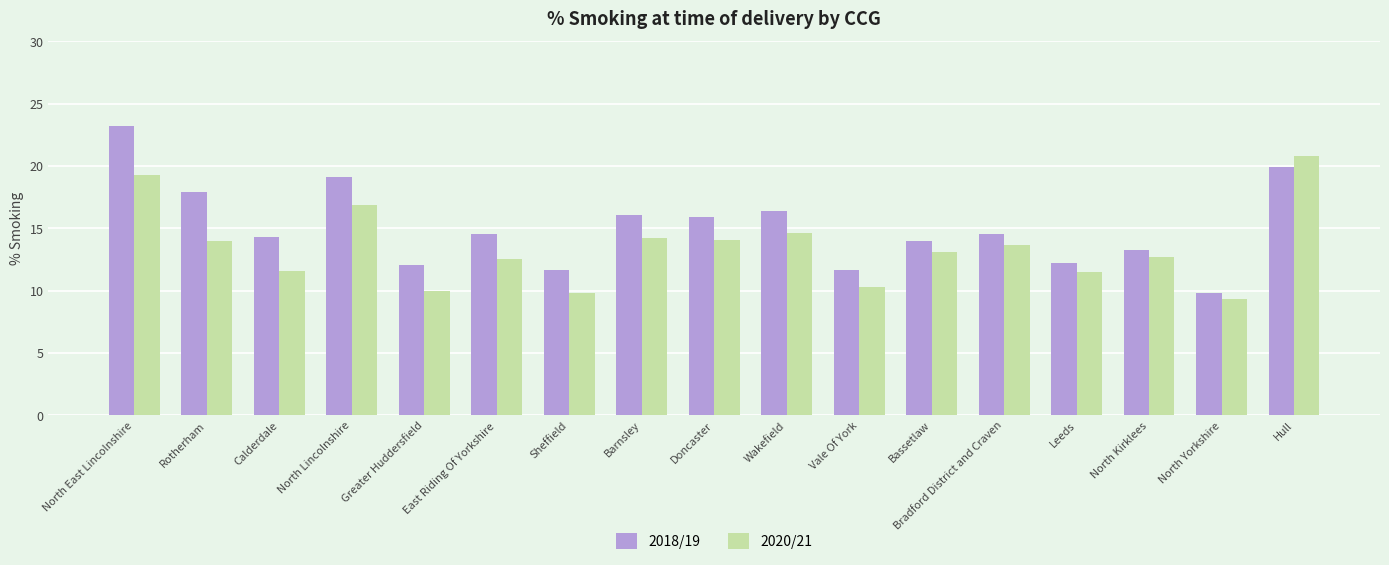

What is the difference between the maximum and second lowest values in the 2018/19 series?

11.6